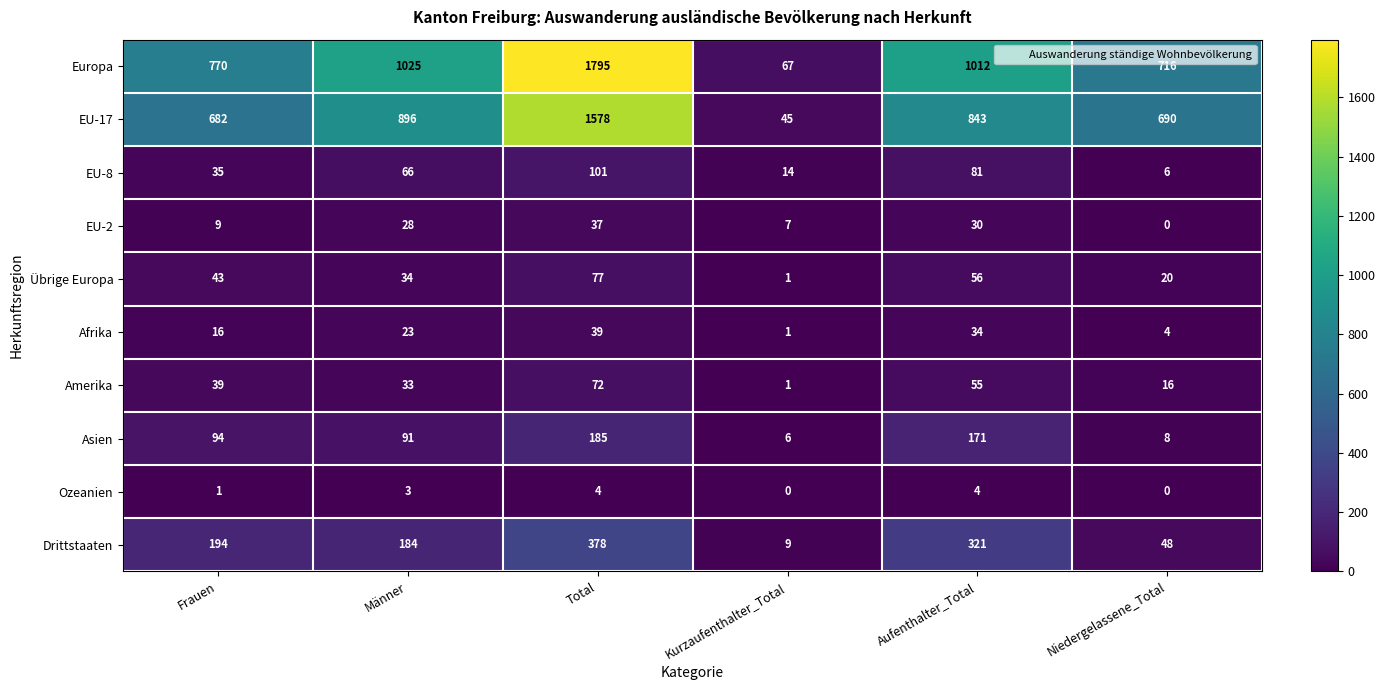

Which series has the largest range (max minus min)?

Europa